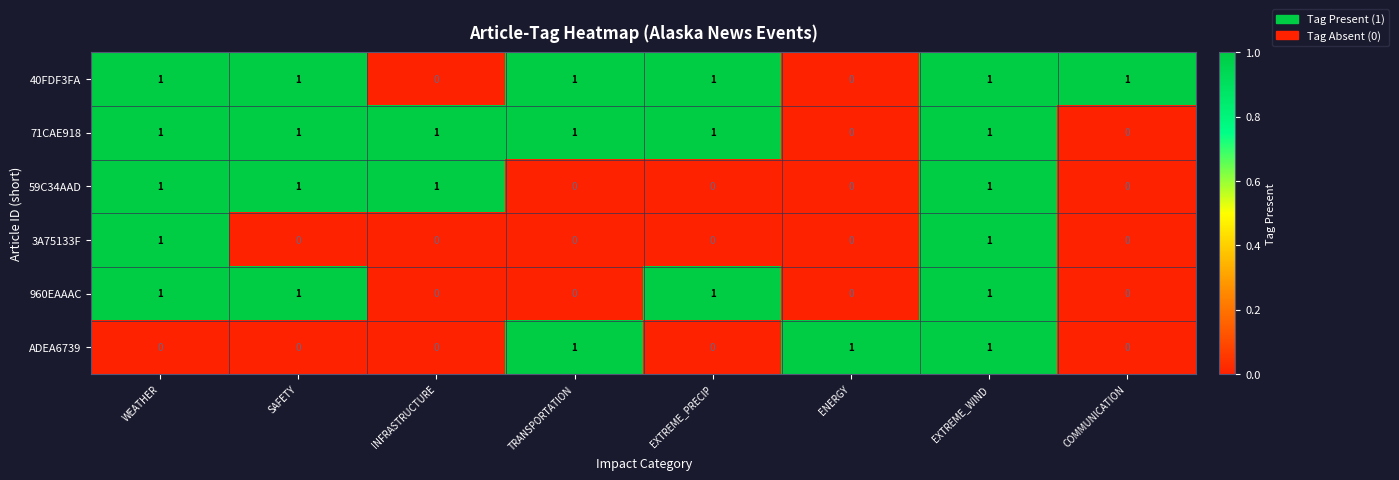

Between SAFETY and EXTREME_PRECIP, which series saw the biggest shift?

59C34AAD